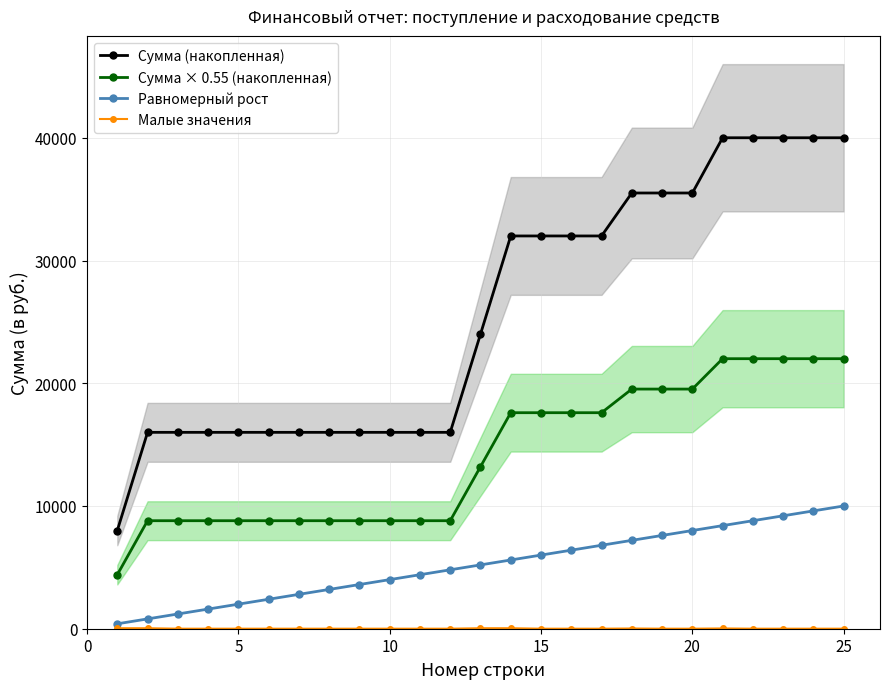

What is the value of the Равномерный рост point at the 13th from the left?

5200.0